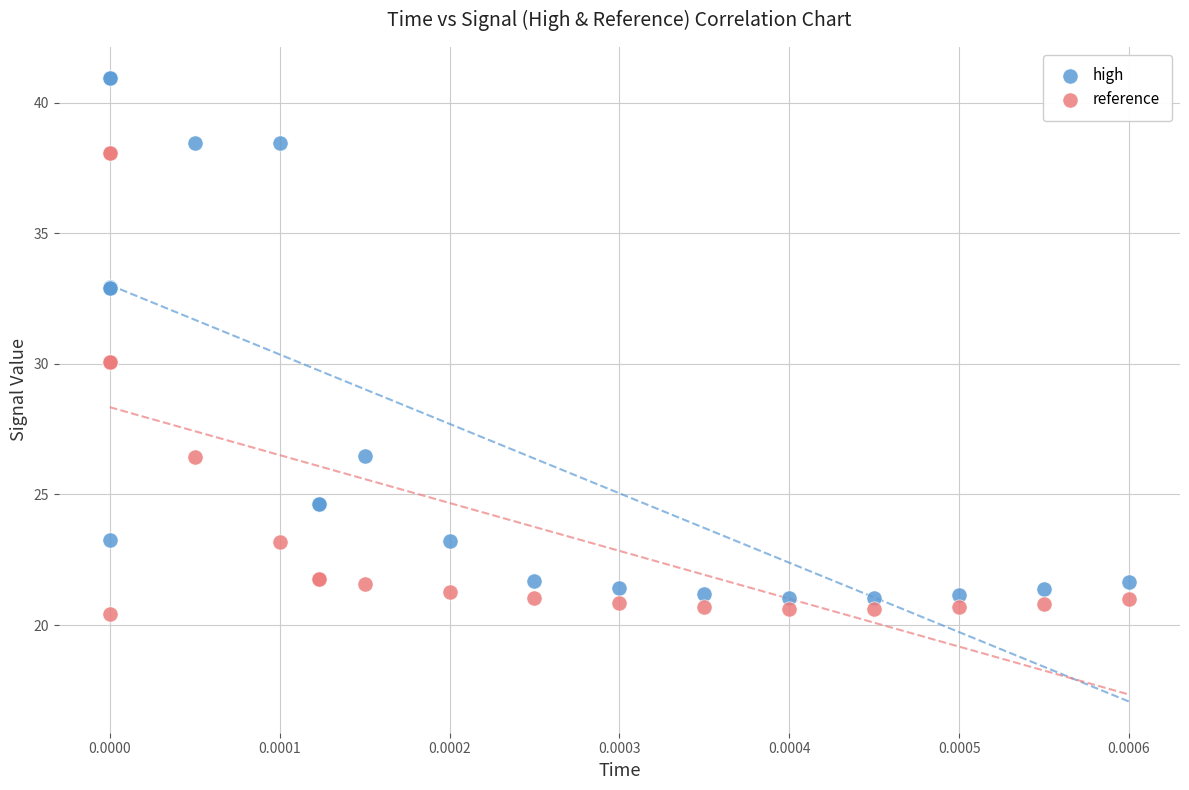

Which series reaches the maximum Y coordinate?

high